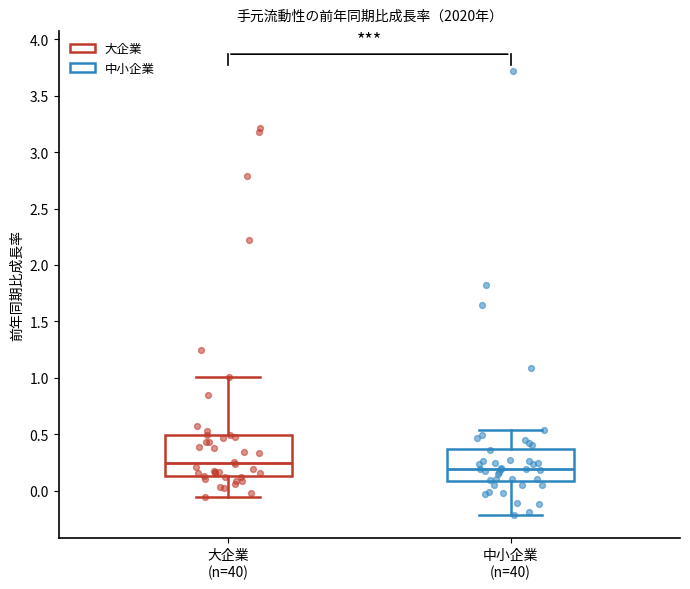

Comparing the boxes themselves (not the whiskers), which one is the tallest?

大企業 (n=40)